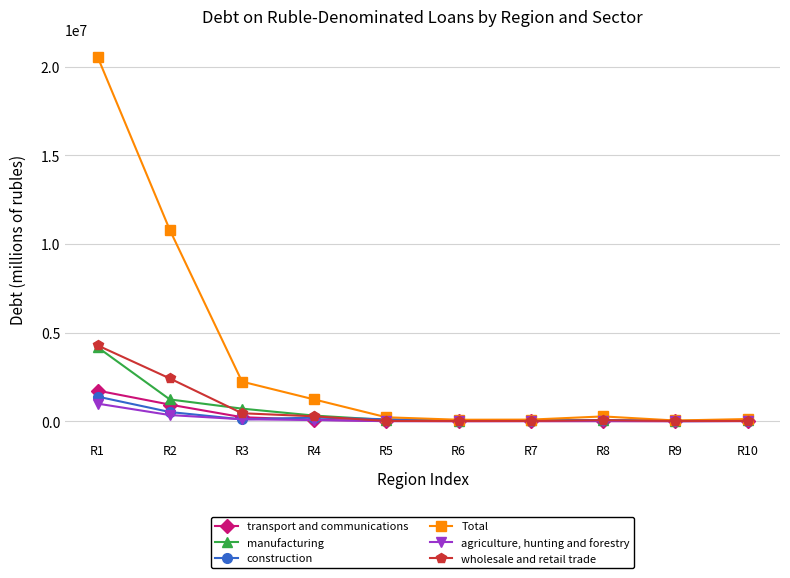

What is the smallest value displayed?

267